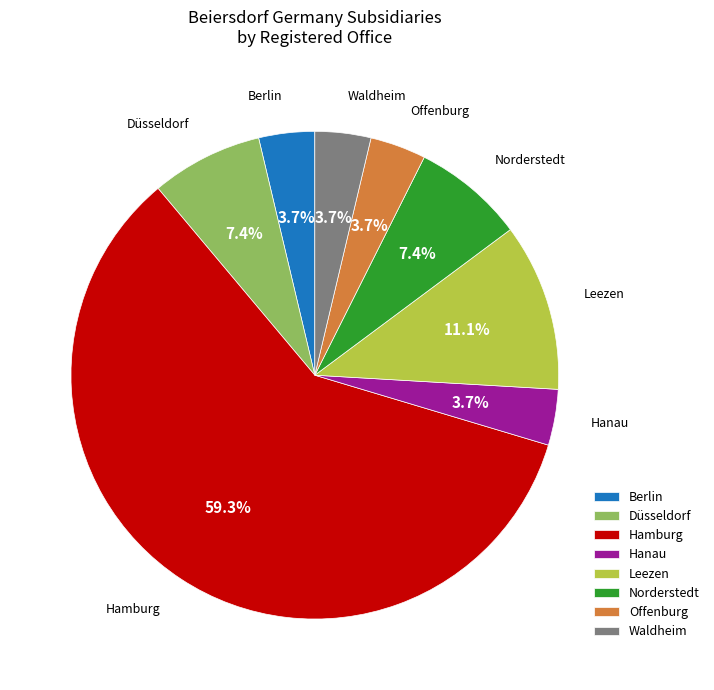

Is there any slice that represents more than half of the pie?

Yes